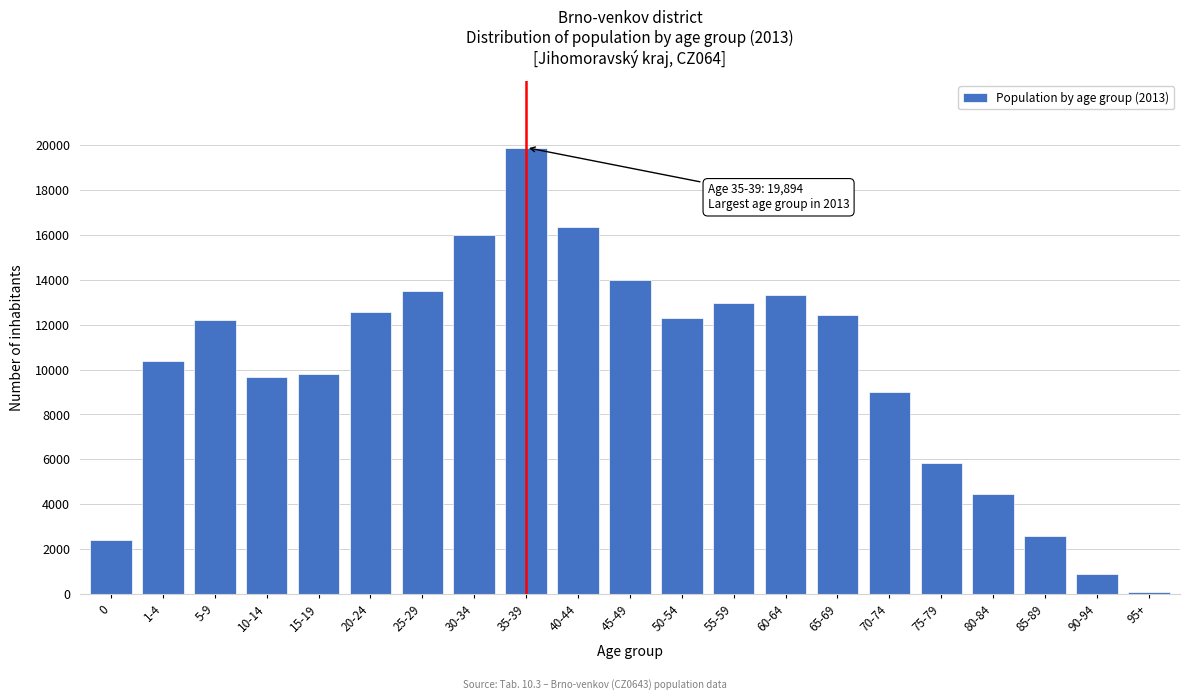

Reading right to left, transcribe all the data shown in this chart.

90	911	2598	4472	5829	8991	12435	13323	12955	12313	13998	16369	19894	15988	13505	12573	9821	9664	12206	10378	2416